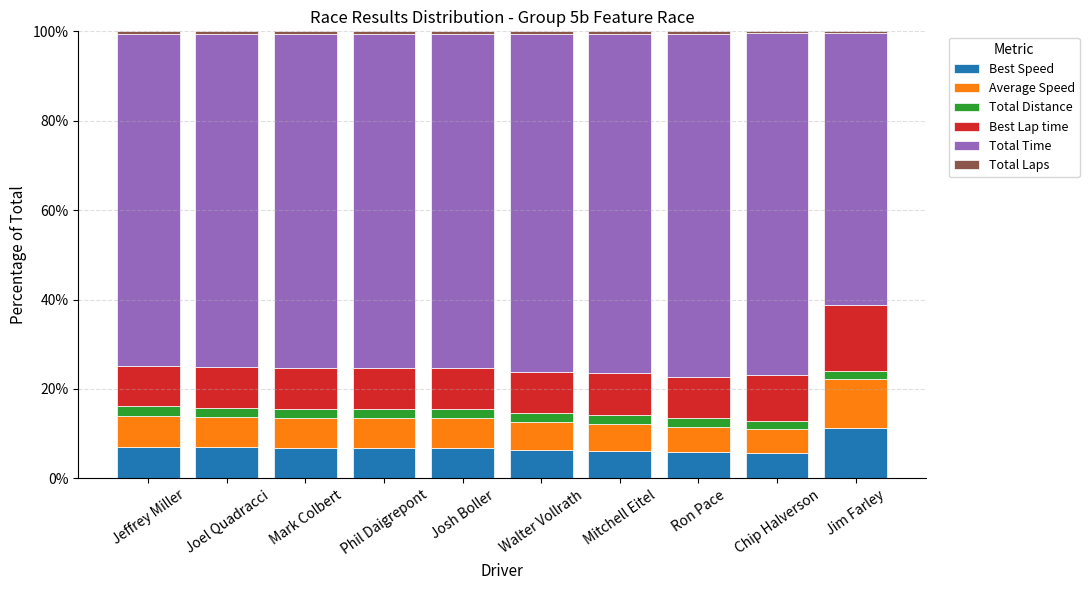

At which label does Best Speed reach its peak?

Jim Farley